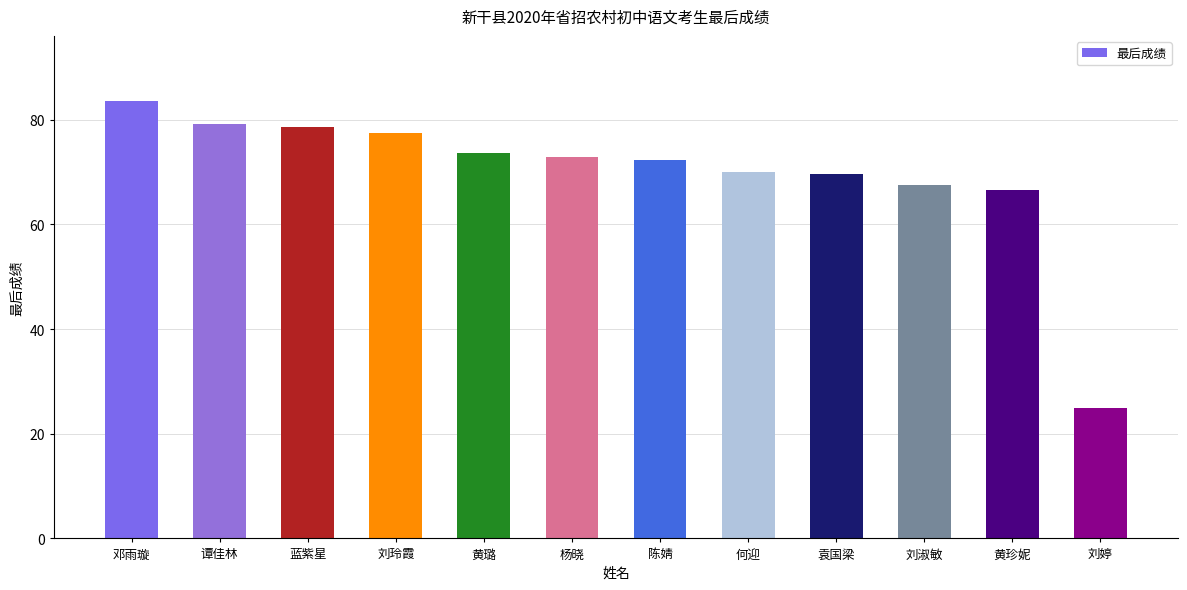

How many bars are there in total?

12